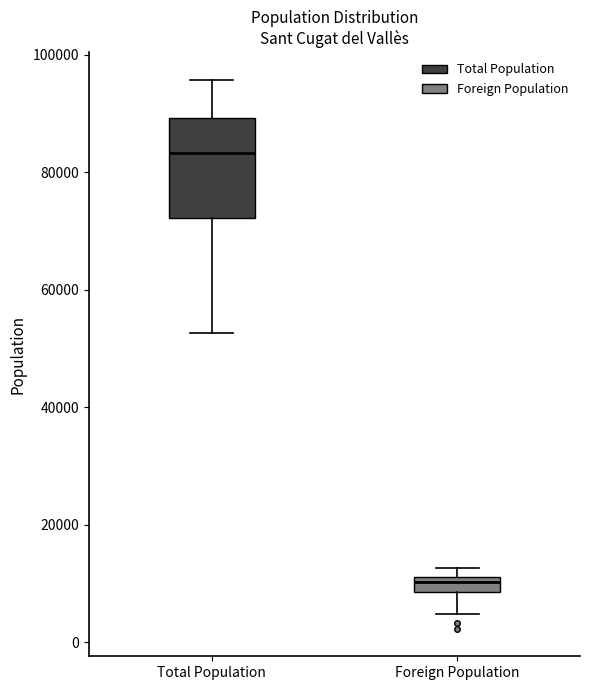

Which box's median line is the highest?

Total Population